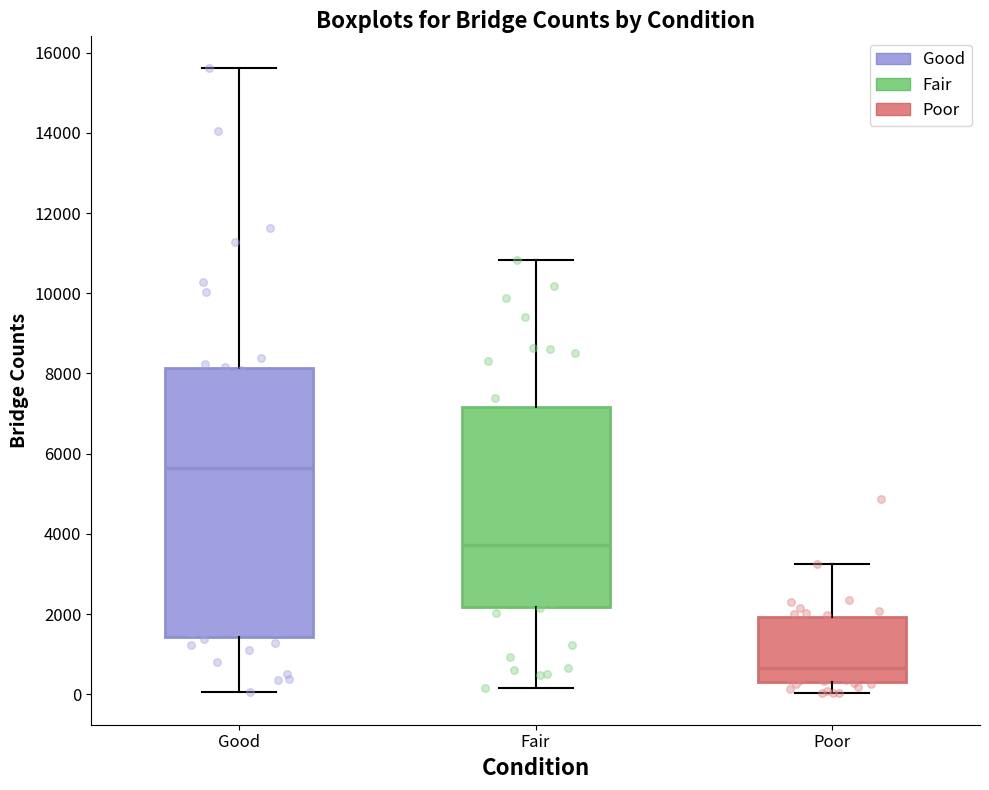

Which box has the lowest median line?

Poor